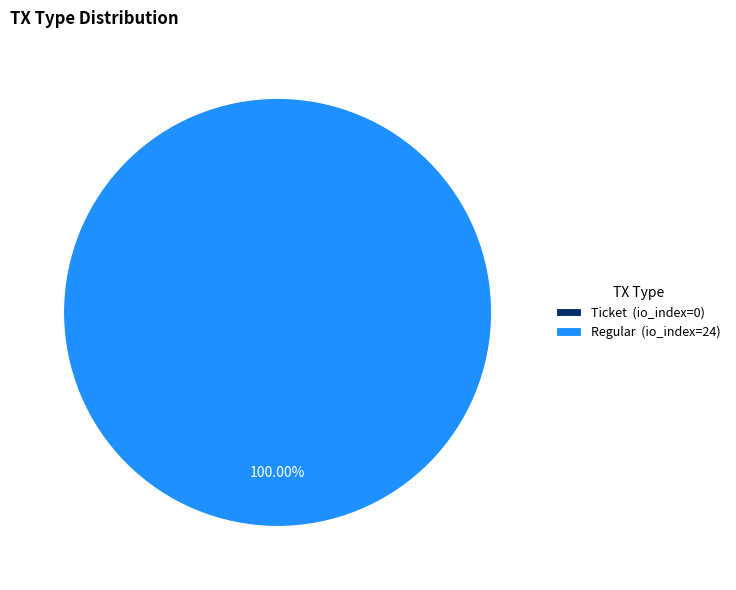

To the nearest percent, what is the difference between the largest and smallest slice percentages?

100%